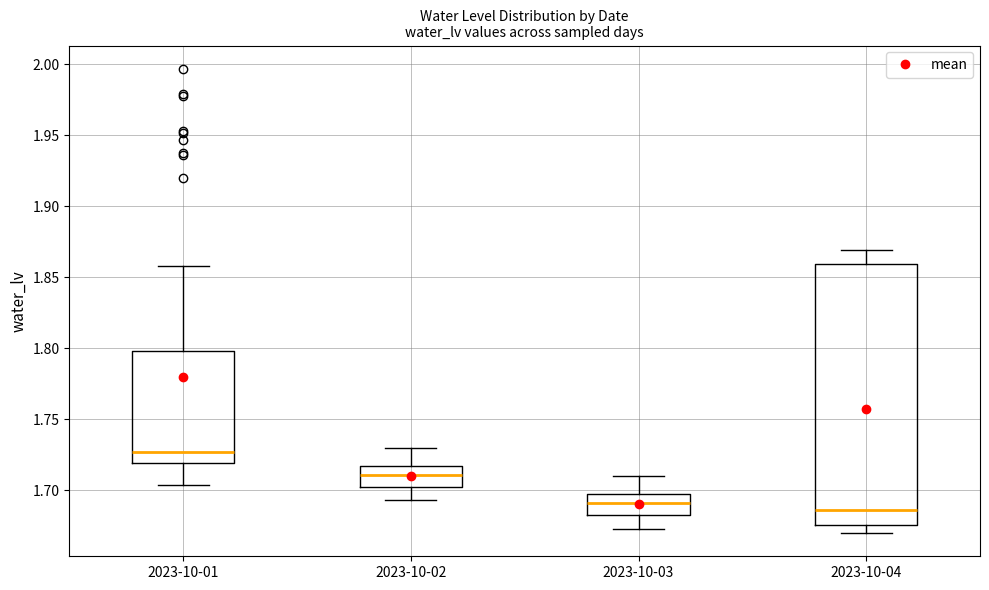

Which box has the highest median line?

2023-10-01